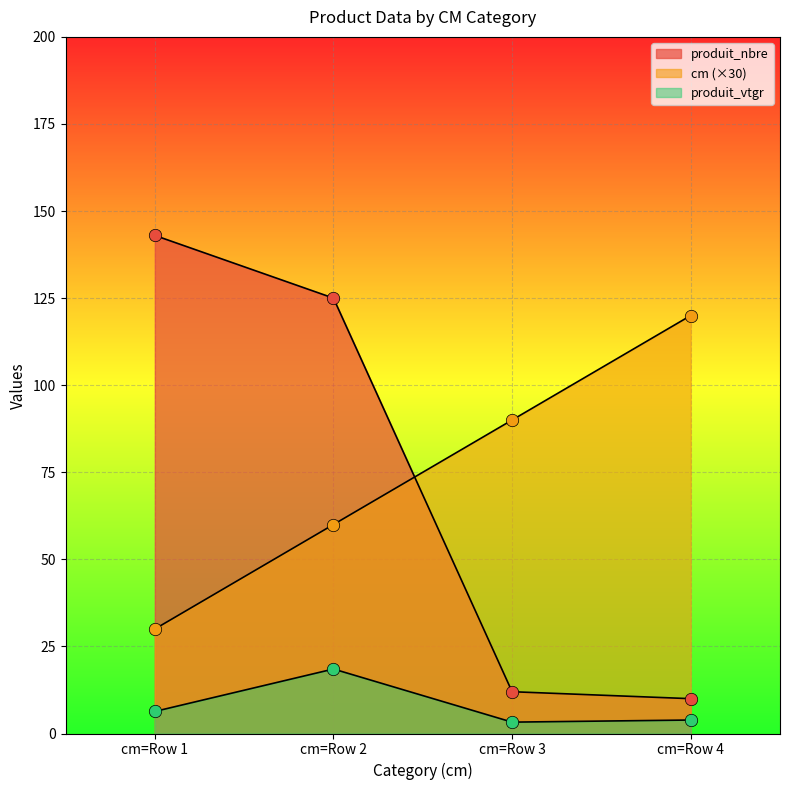

At which category is the sum across all series the highest?

cm=Row 2